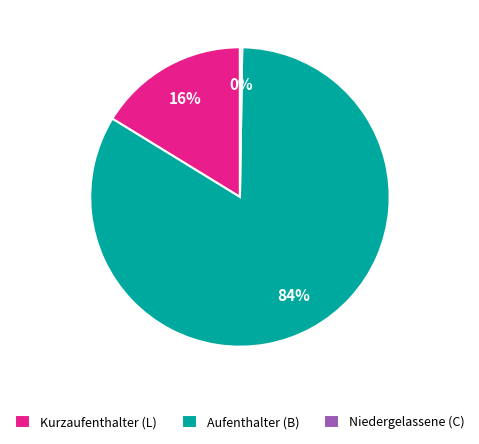

Which slice is the largest?

Aufenthalter (B)